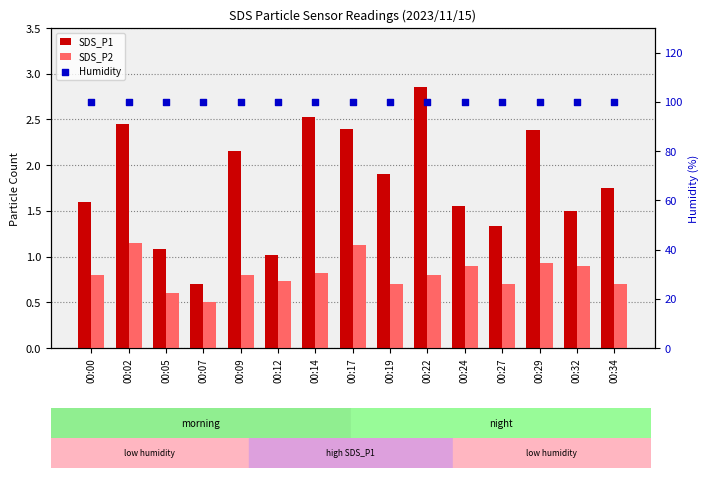

At which category is the sum across all series the highest?

00:22